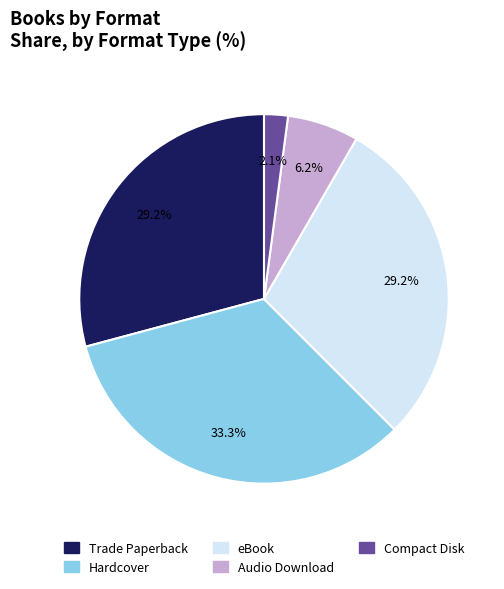

To the nearest percent, what percentage of the pie is Compact Disk?

2%